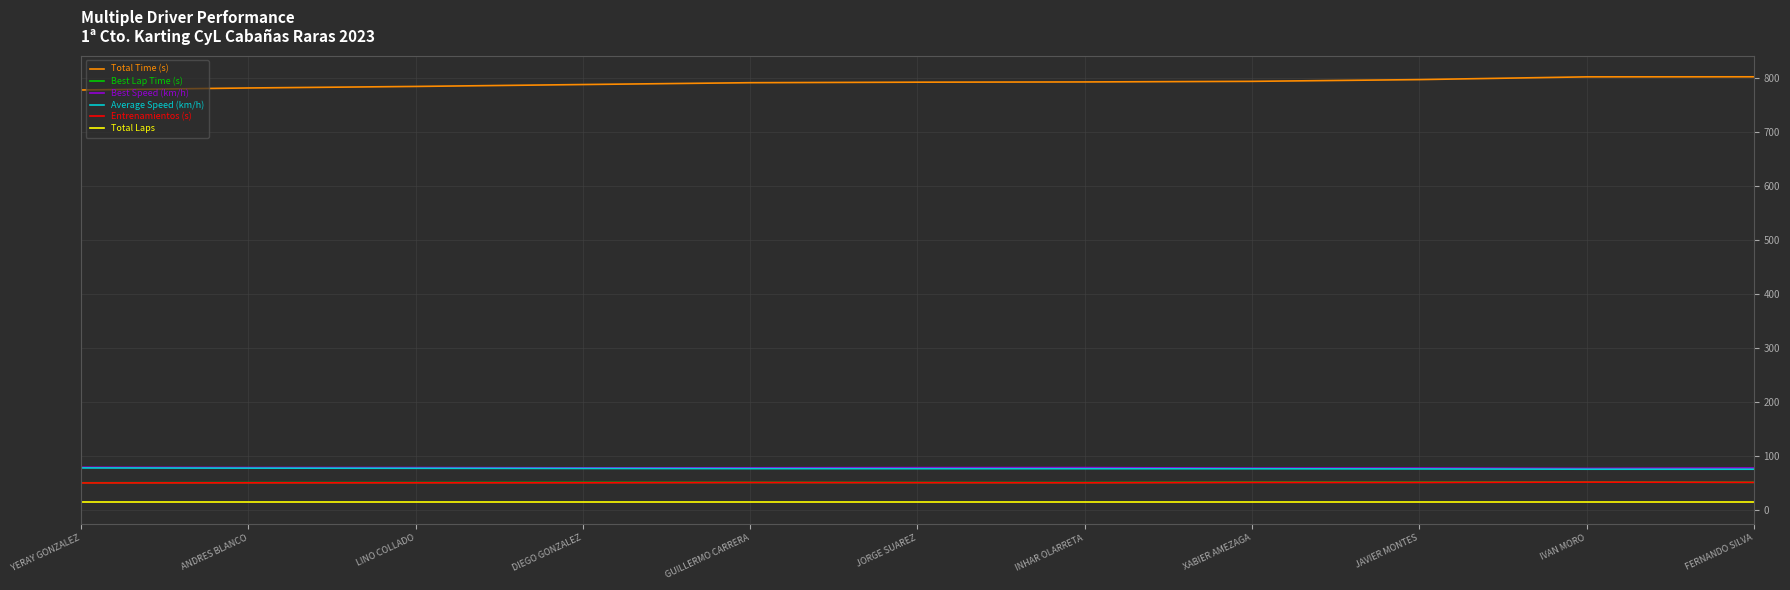

What is the sum of the Entrenamientos (s) values at DIEGO GONZALEZ and JORGE SUAREZ?

102.5